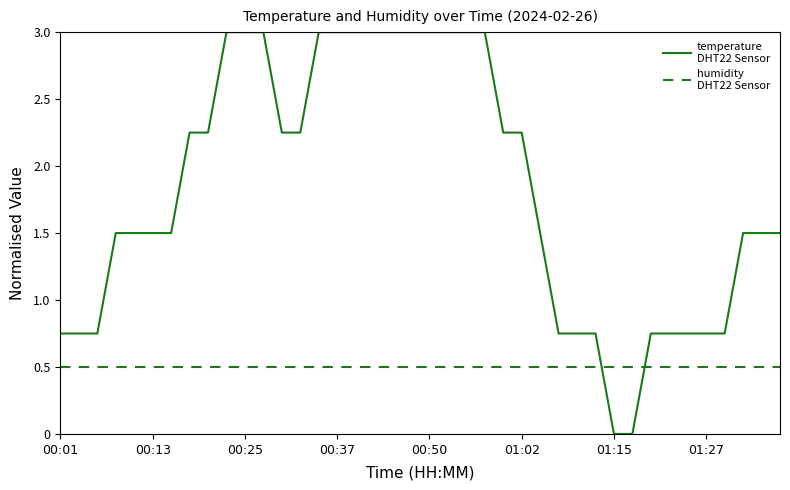

What is the greatest value displayed?

3.0